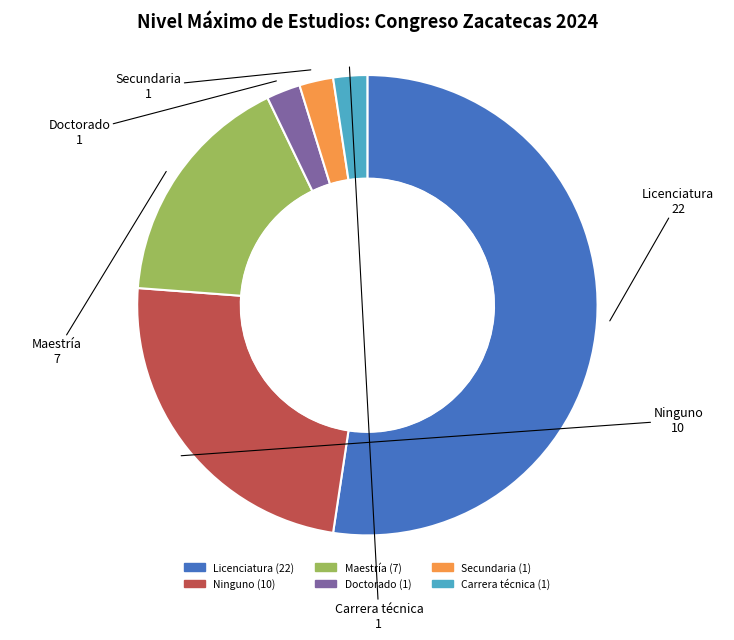

Approximately how many times larger is the value at Licenciatura compared to Carrera técnica?

22.0